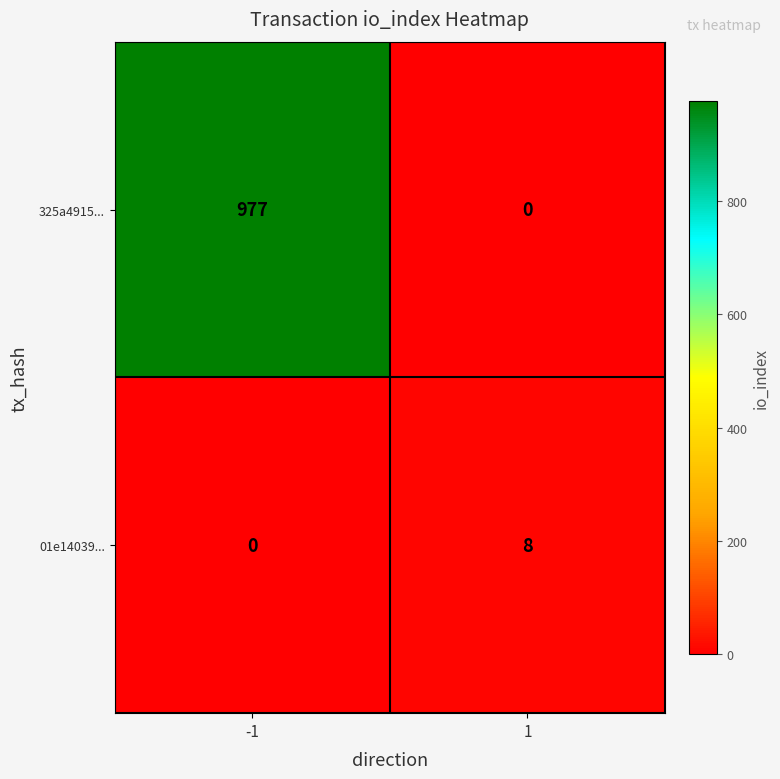

What is the total value across all series at -1?

977